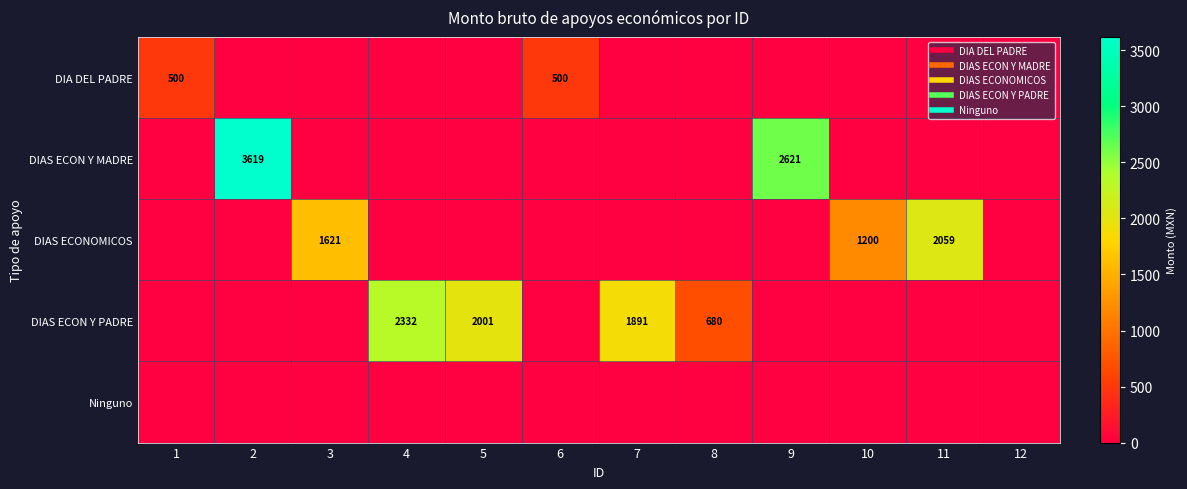

Is it true that DIAS ECON Y PADRE equals 1891.1 at 7?

True